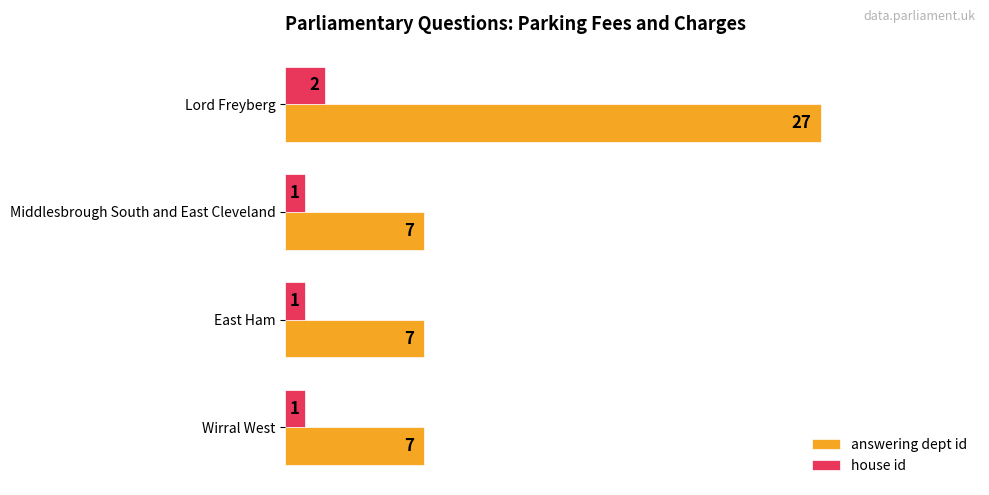

What are all the series names shown in the legend?

answering dept id, house id